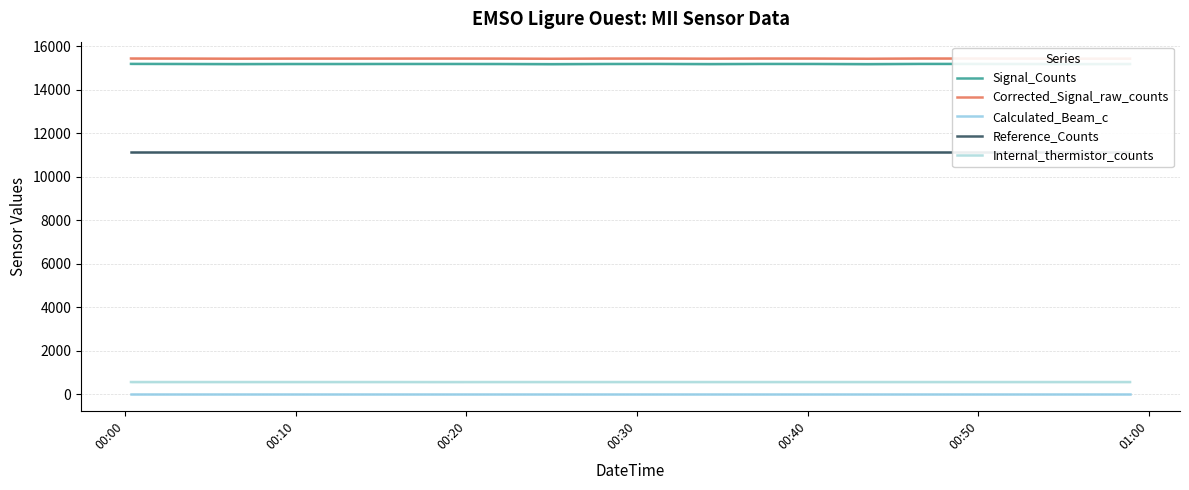

List the series in order of their peak value, lowest first.

Calculated_Beam_c, Internal_thermistor_counts, Reference_Counts, Signal_Counts, Corrected_Signal_raw_counts